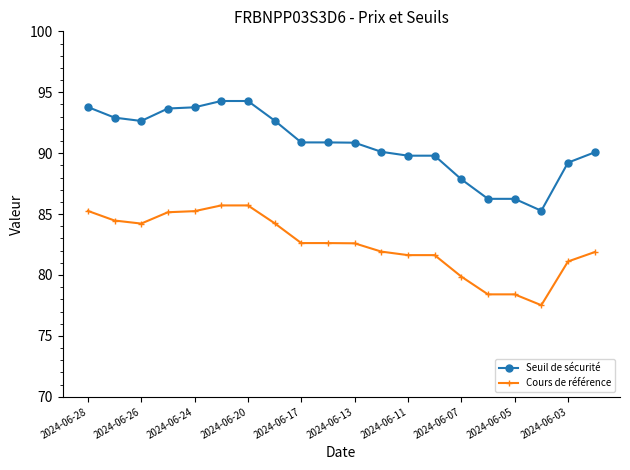

What is the greatest value displayed?

94.3